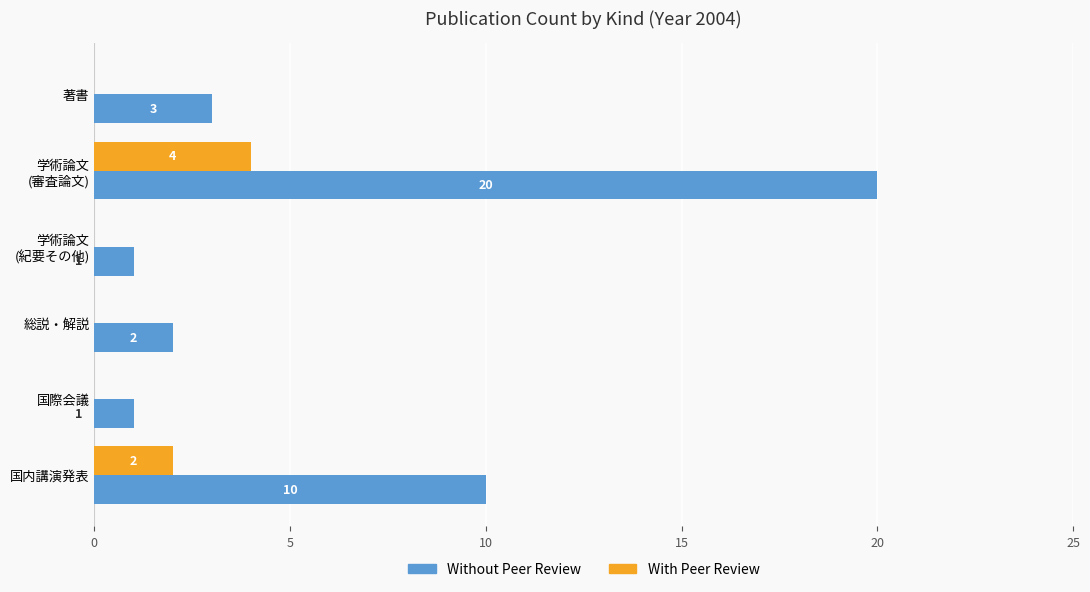

What is the sum of the Without Peer Review values at 総説・解説 and 著書?

5